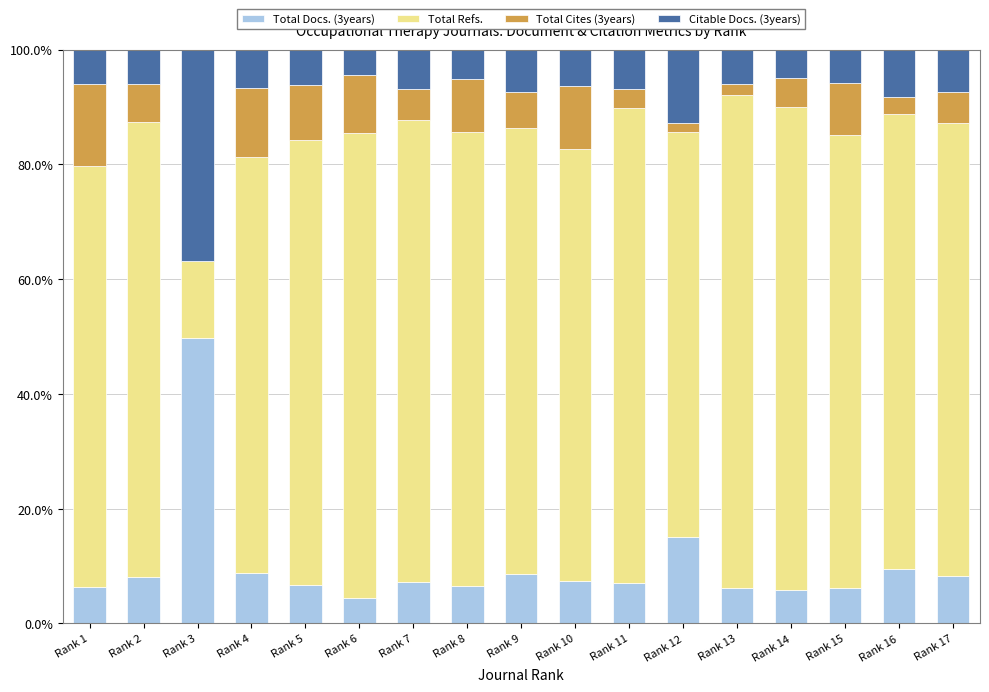

What is the maximum value for Total Docs. (3years)?

49.8